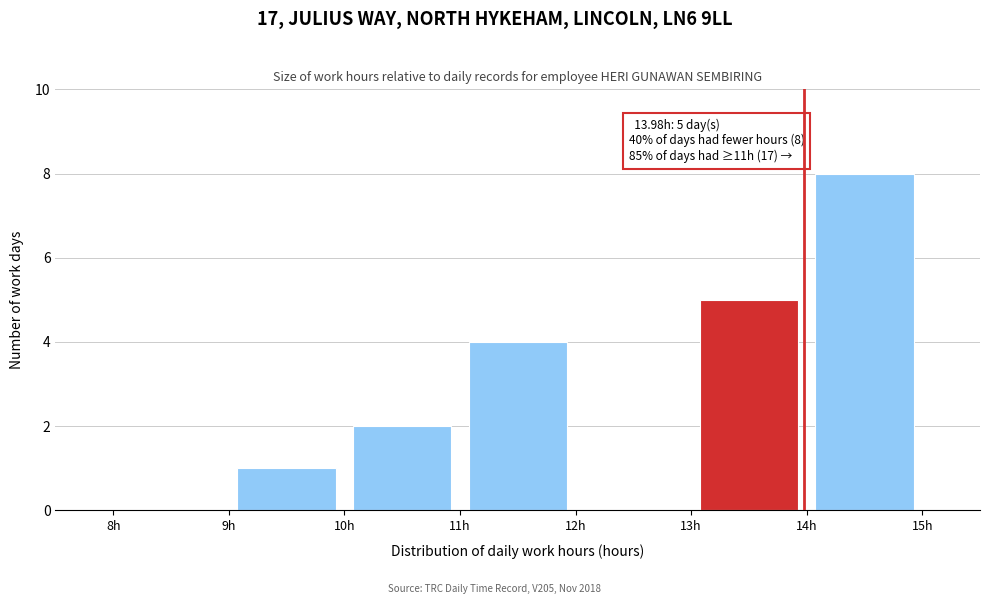

Which range on the x-axis has the tallest bar?

14 to 15